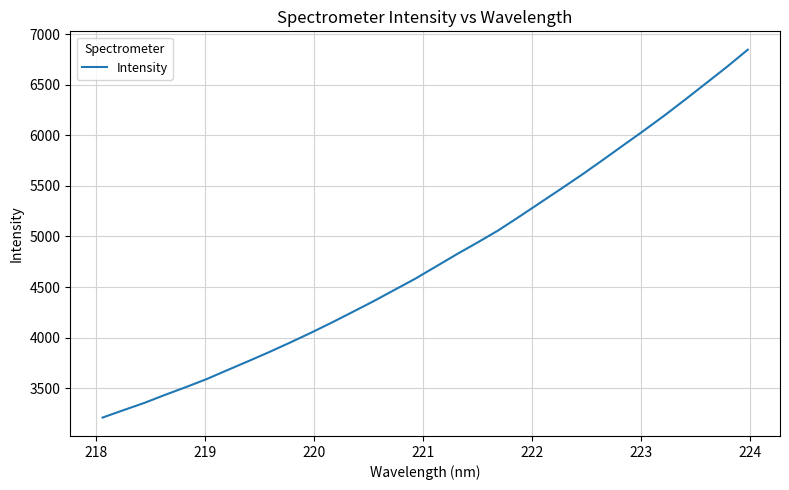

What is the maximum value shown in the chart?

6844.6